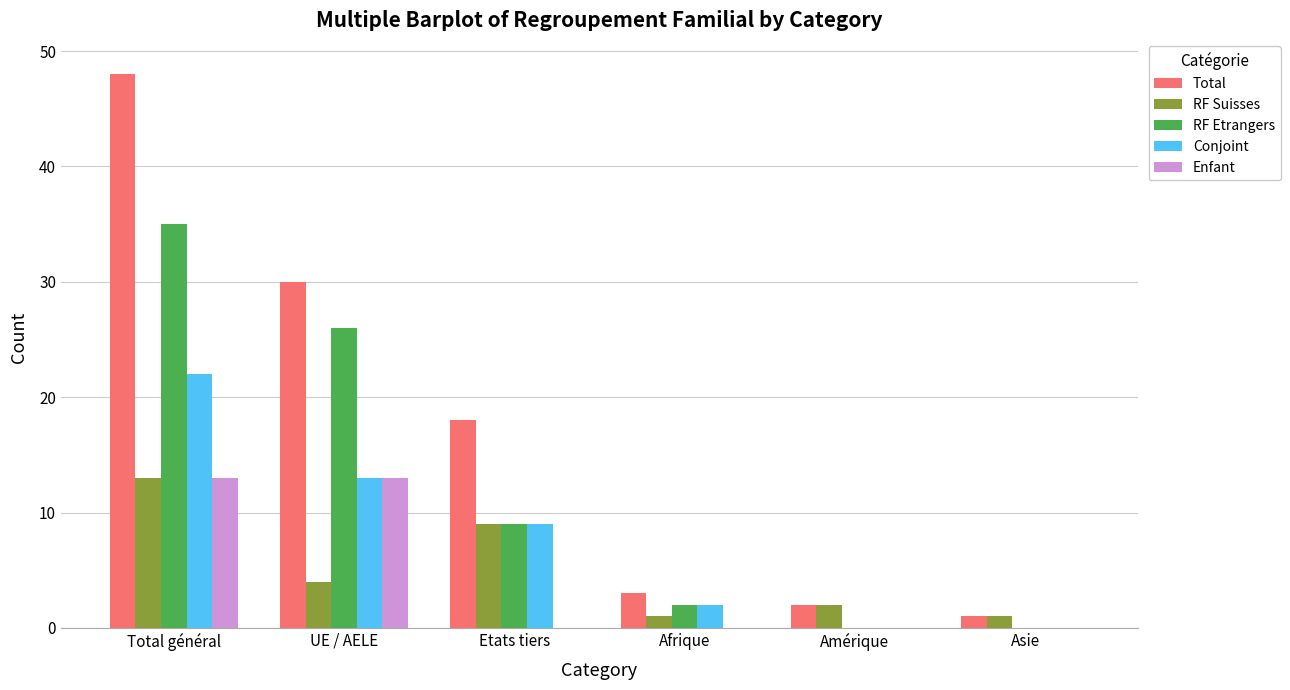

Which series has the largest range (max minus min)?

Total